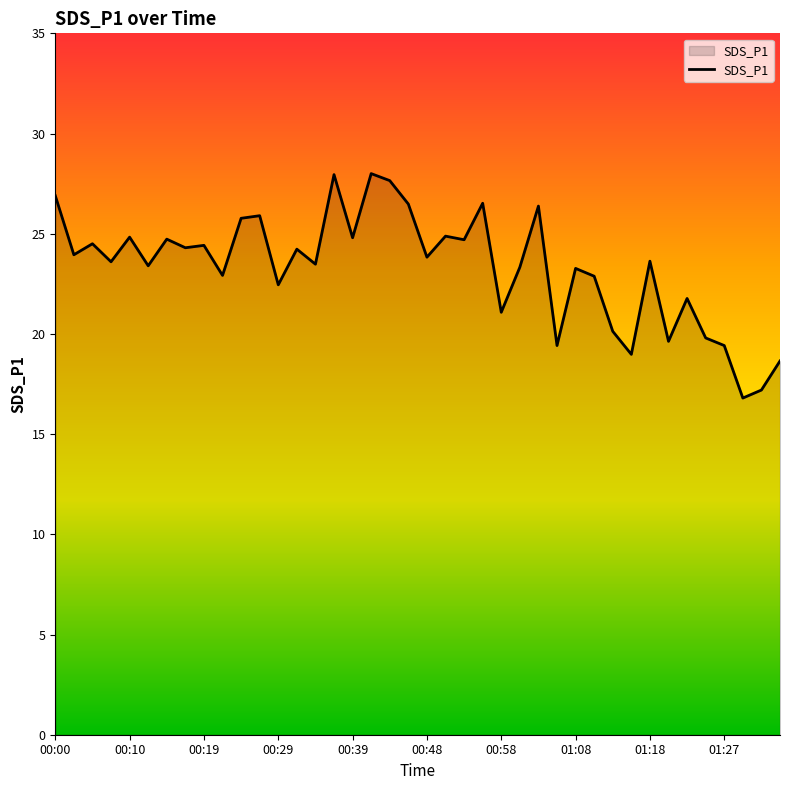

What is the maximum value shown in the chart?

28.0